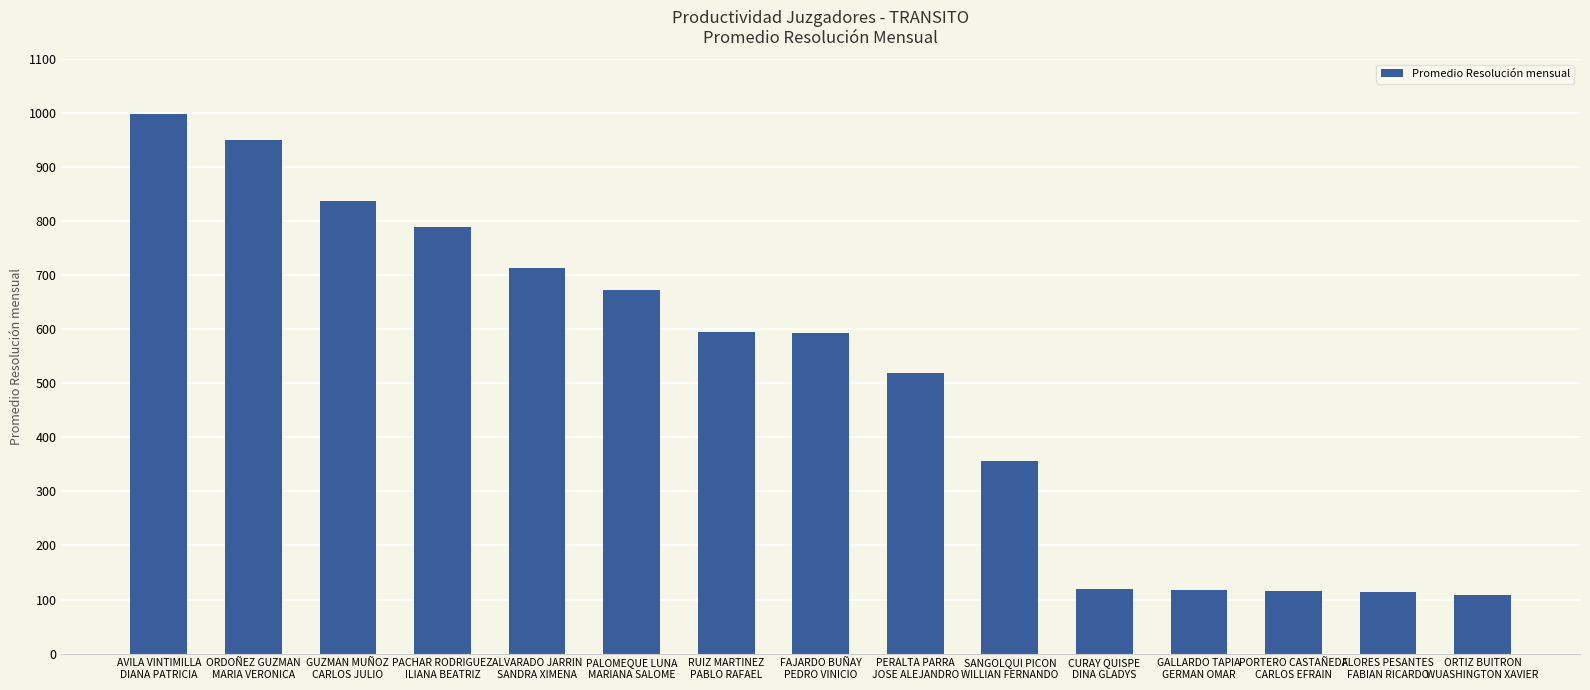

Which has a higher value, PORTERO CASTAÑEDA
CARLOS EFRAIN or PALOMEQUE LUNA
MARIANA SALOME?

PALOMEQUE LUNA
MARIANA SALOME